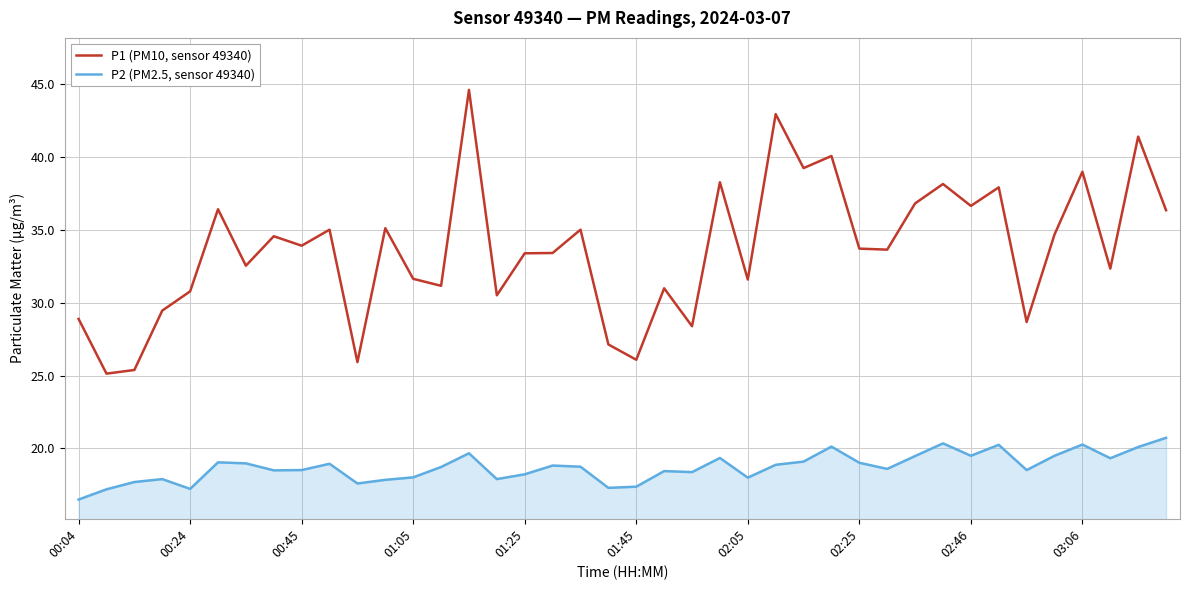

What is the difference between the second highest and second lowest values in the P1 (PM10, sensor 49340) series?

17.5